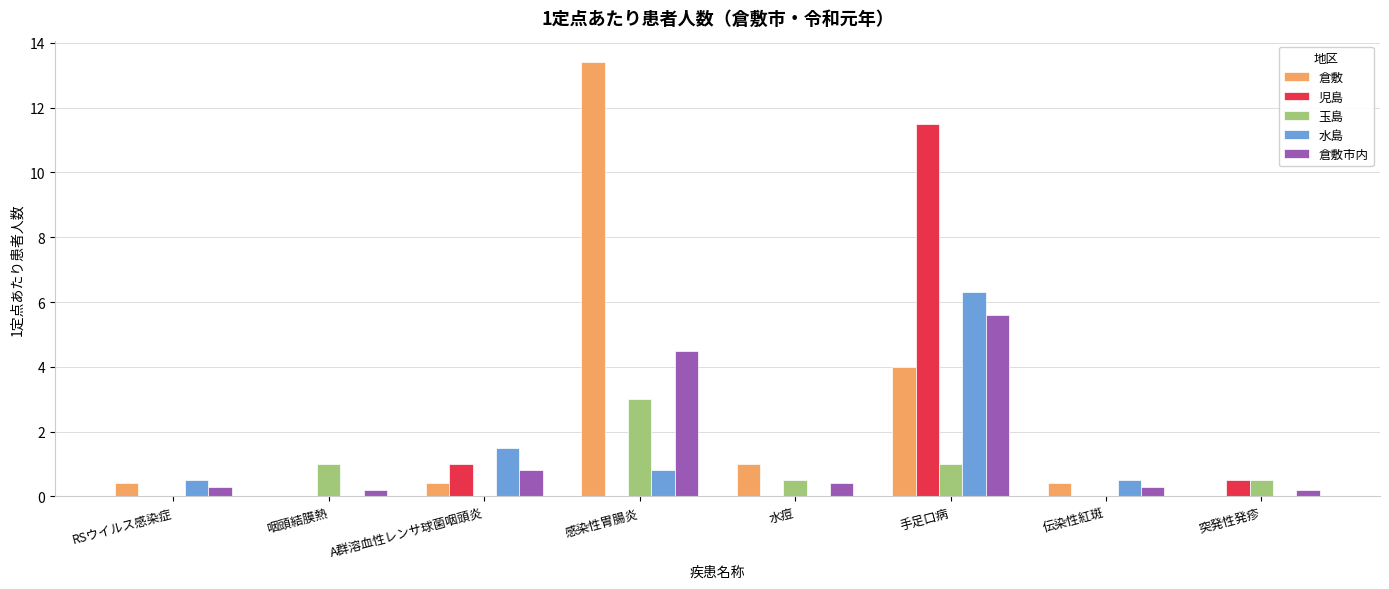

The value of 玉島 at 伝染性紅斑 is -1.3. True or false?

False